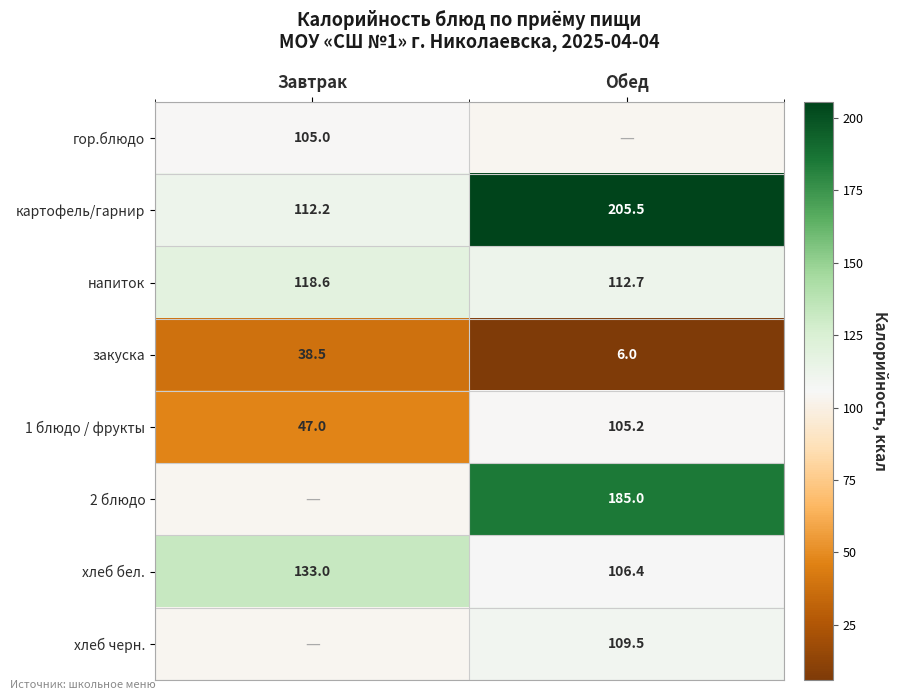

Which label corresponds to the largest value in the chart?

Обед